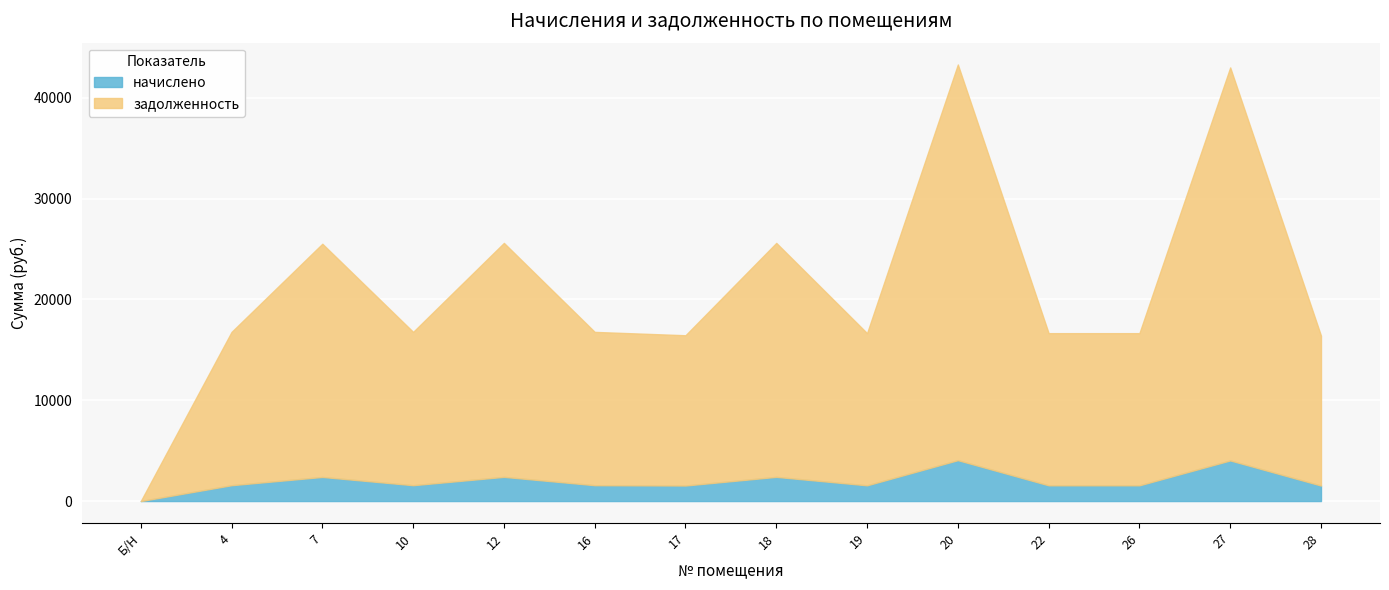

True or false: задолженность and начислено cross at least once.

False